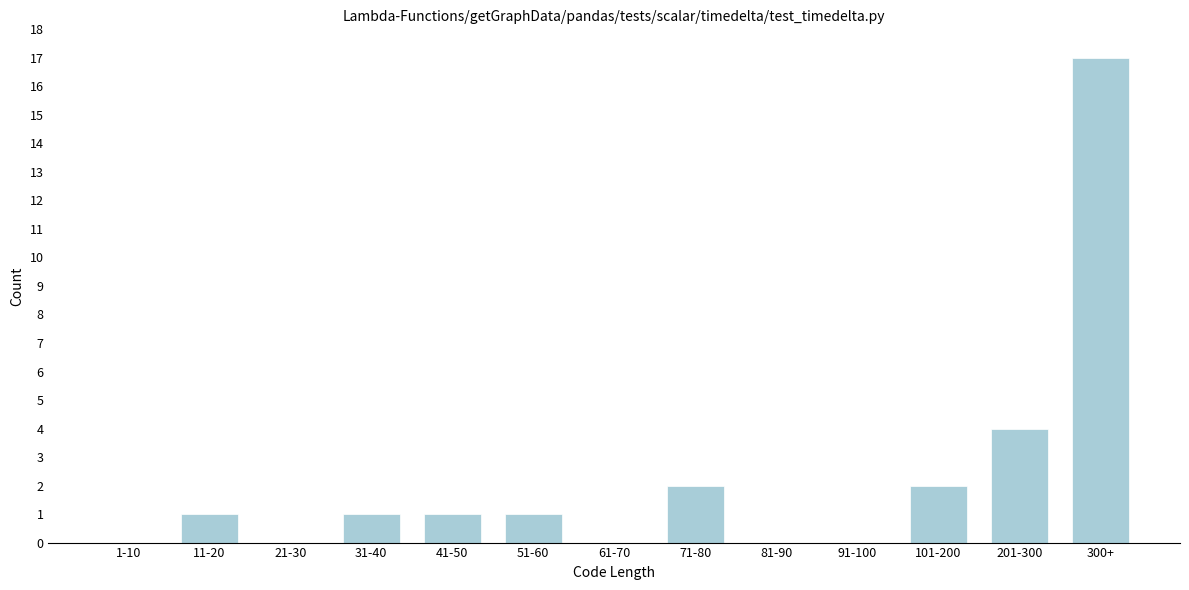

Reading left to right, what are all the values shown in this chart?

1-10=0	11-20=1	21-30=0	31-40=1	41-50=1	51-60=1	61-70=0	71-80=2	81-90=0	91-100=0	101-200=2	201-300=4	300+=17